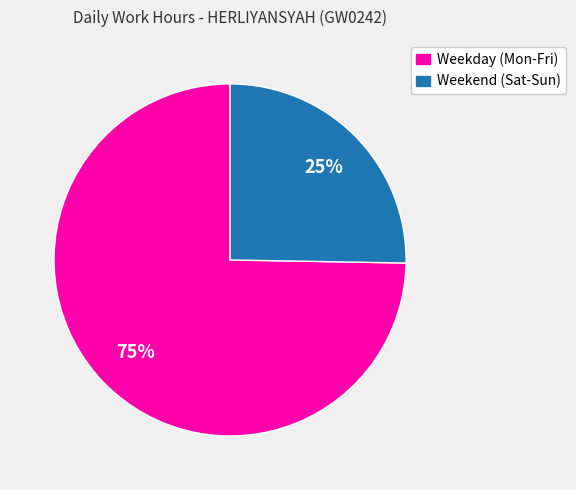

To the nearest percent, what is the average slice percentage?

50%